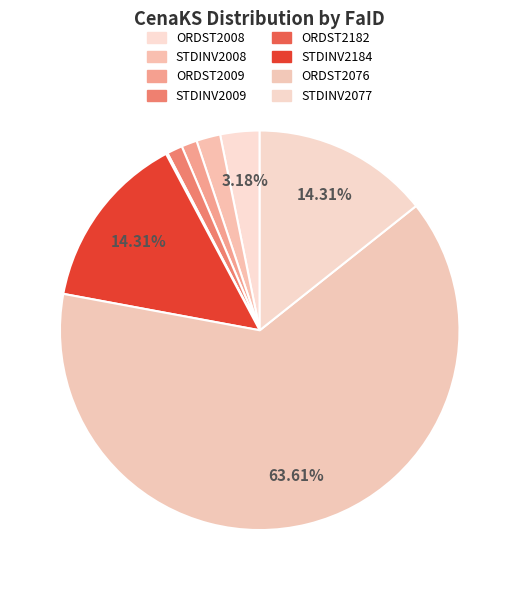

Is it true that STDINV2008 is 1% of the pie?

False